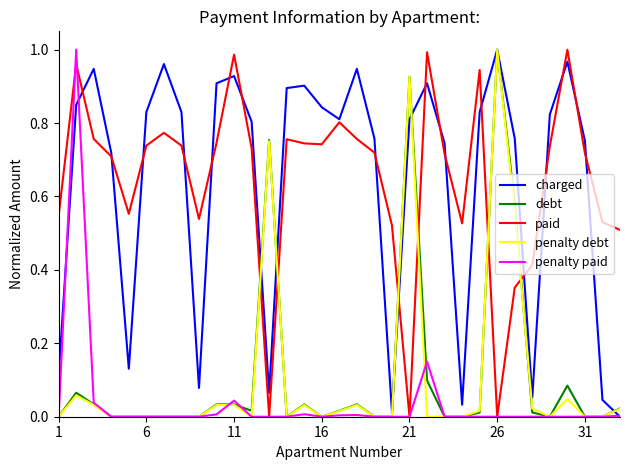

At how many categories does at least one series exceed 0?

33